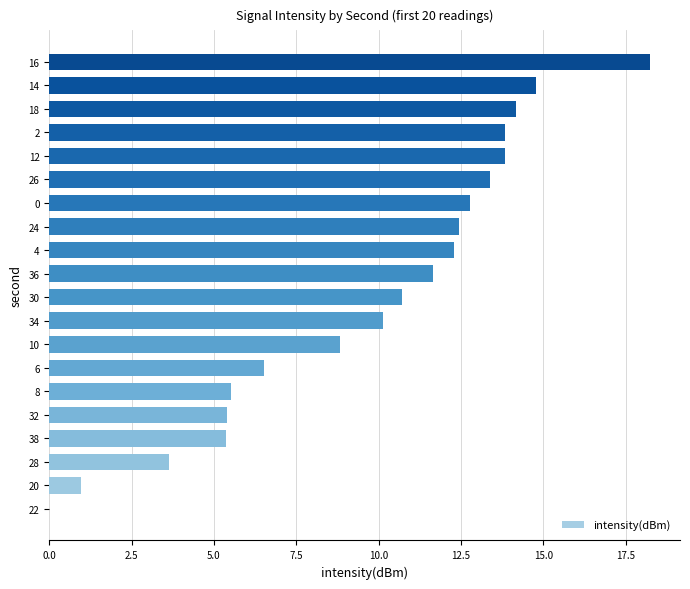

Which category has the highest value across all series?

16